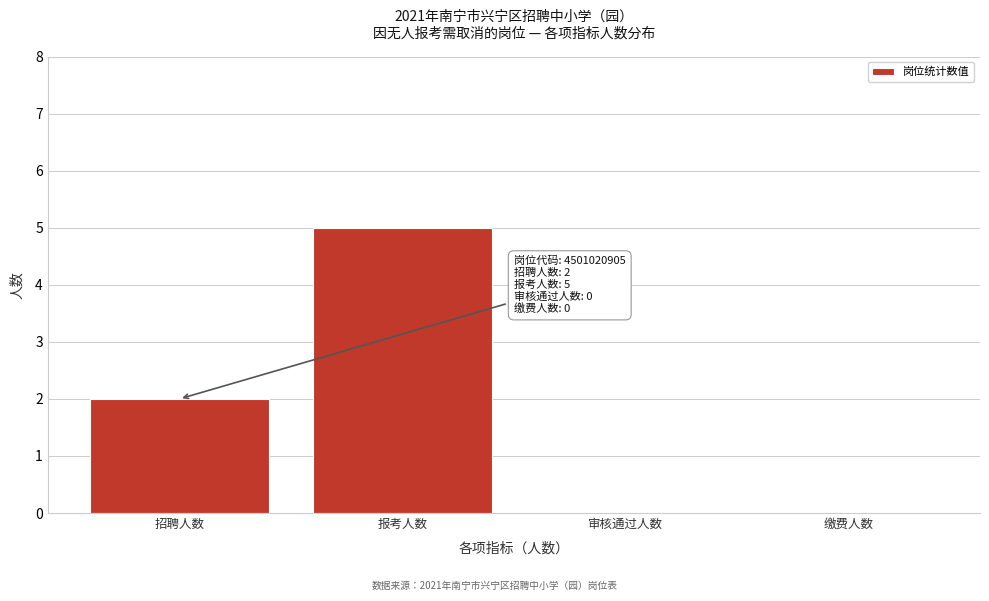

Reading right to left, transcribe all the data shown in this chart.

缴费人数=0	审核通过人数=0	报考人数=5	招聘人数=2